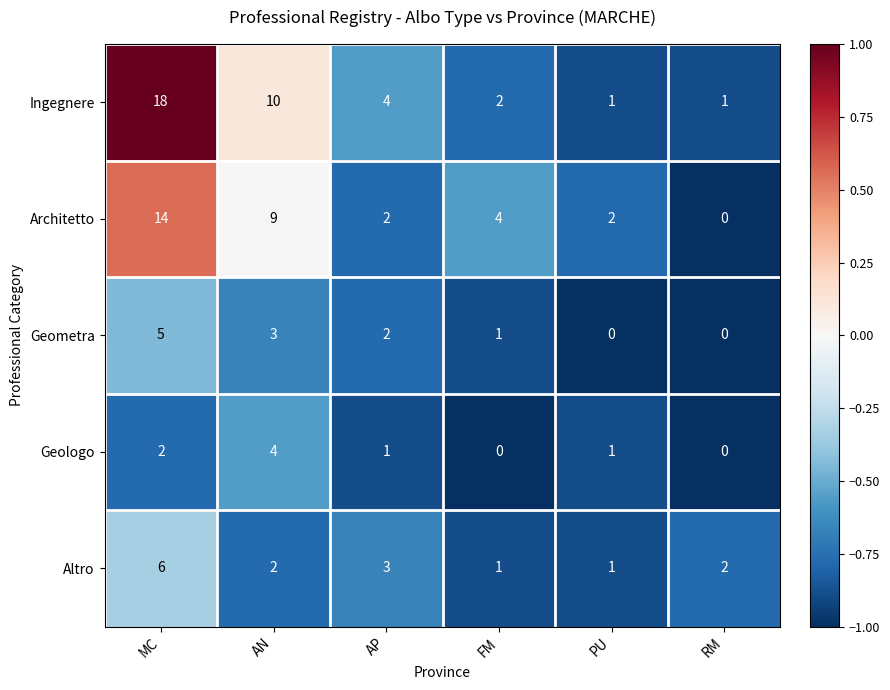

Is the value of Geologo at PU greater than the value of Ingegnere at AP?

No